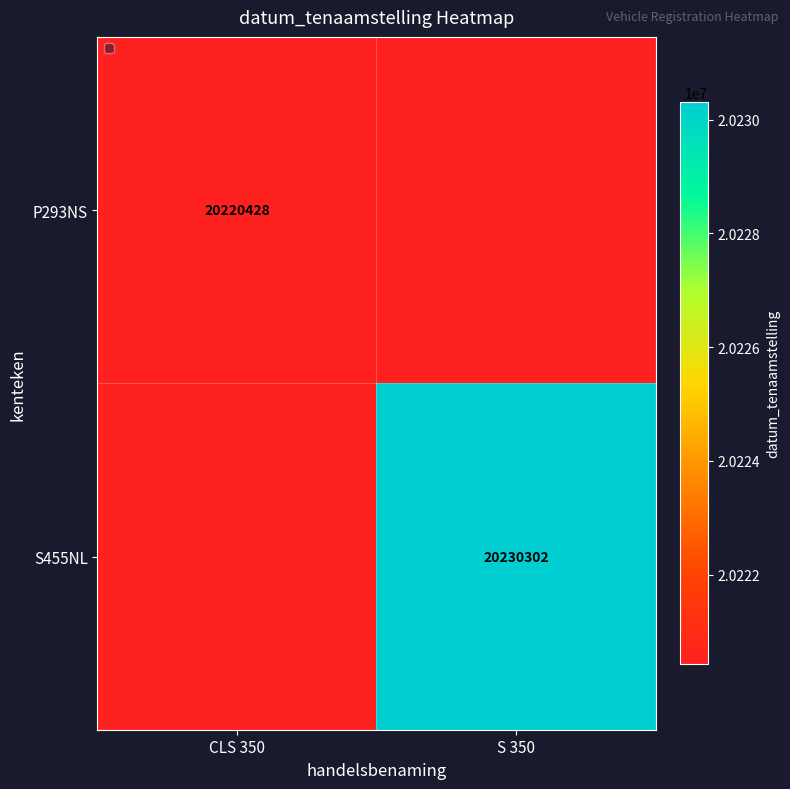

Which series has the widest spread of values?

P293NS